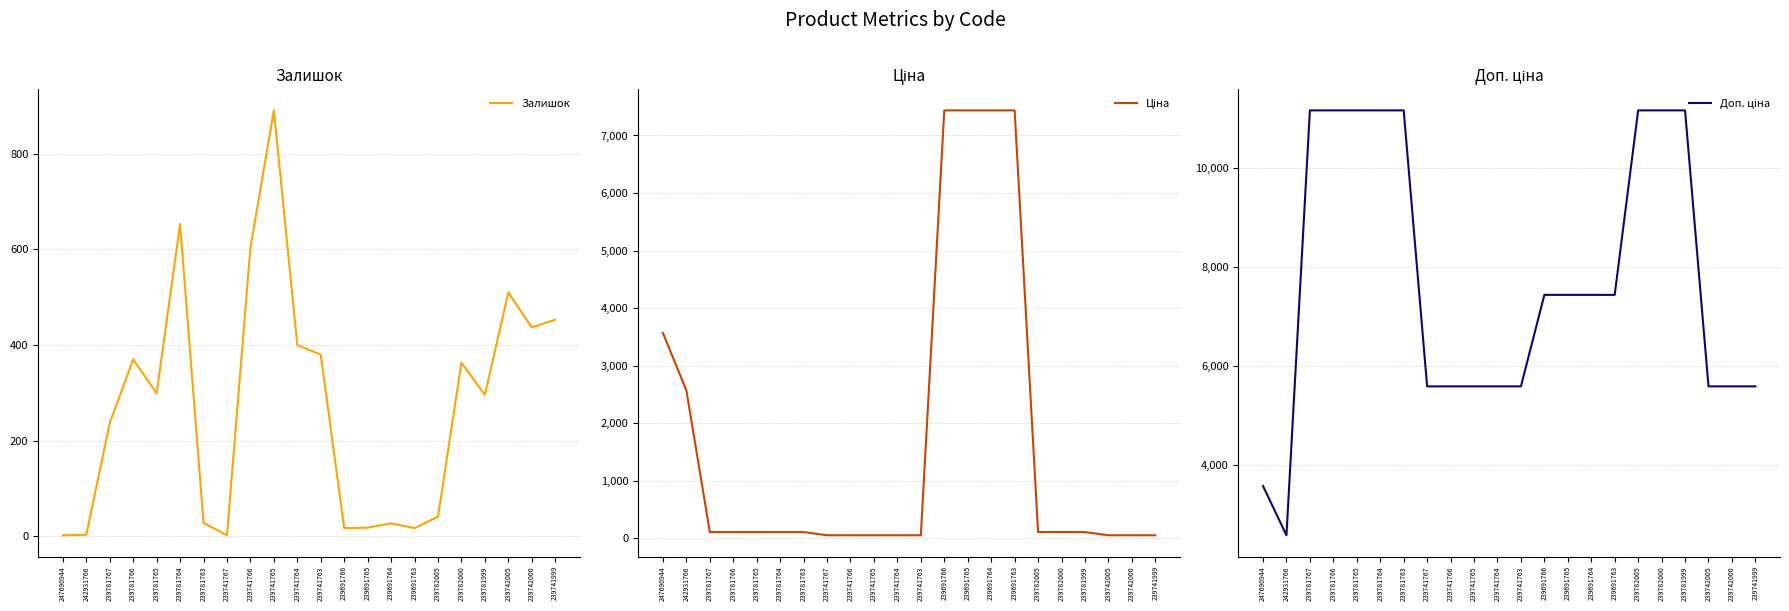

Which category has the highest value across all series?

239781767